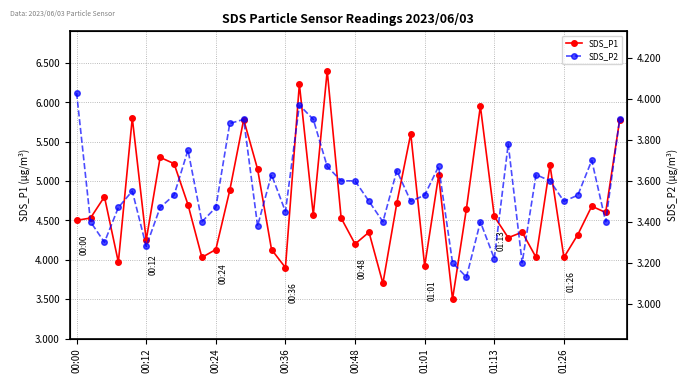

List the series in order of their peak value, highest first.

SDS_P1, SDS_P2